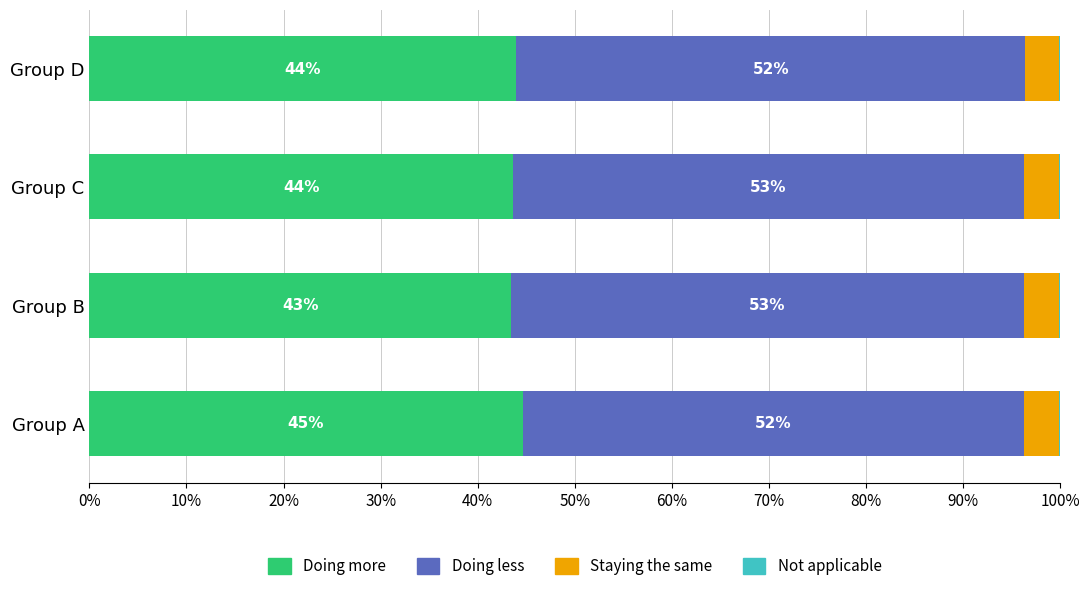

What is the total value across all series at Group B?

100.0